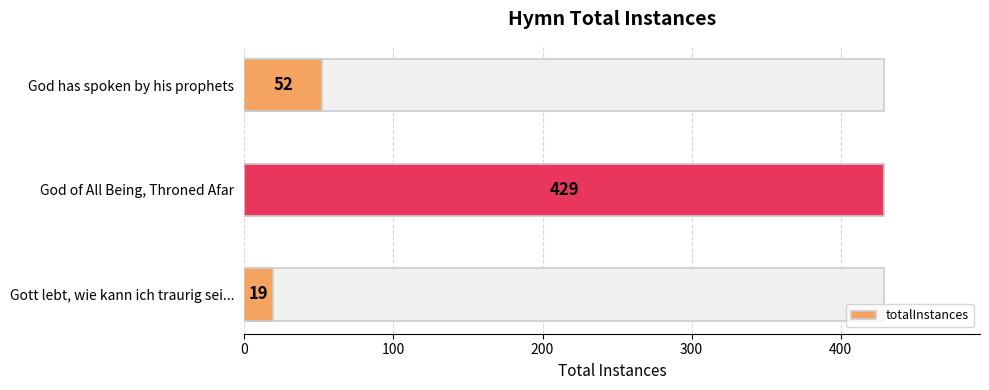

How many bars are there in total?

3